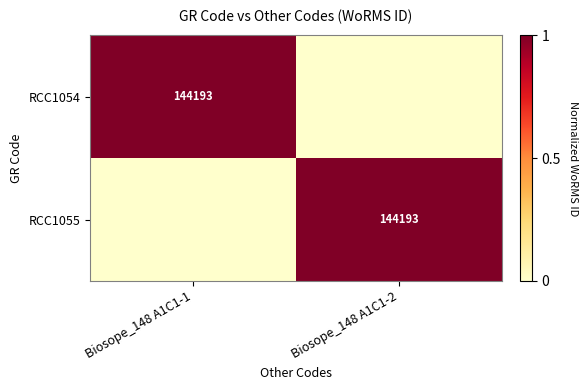

The RCC1054 series shows 60545 at Biosope_148 A1C1-1. True or false?

False